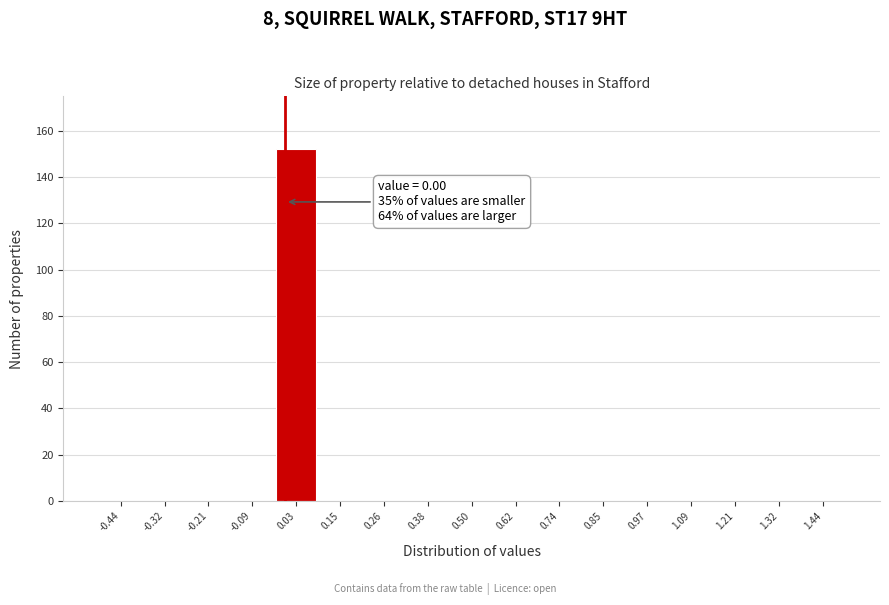

Over which range of the x-axis is the bar tallest?

-0.02 to 0.08